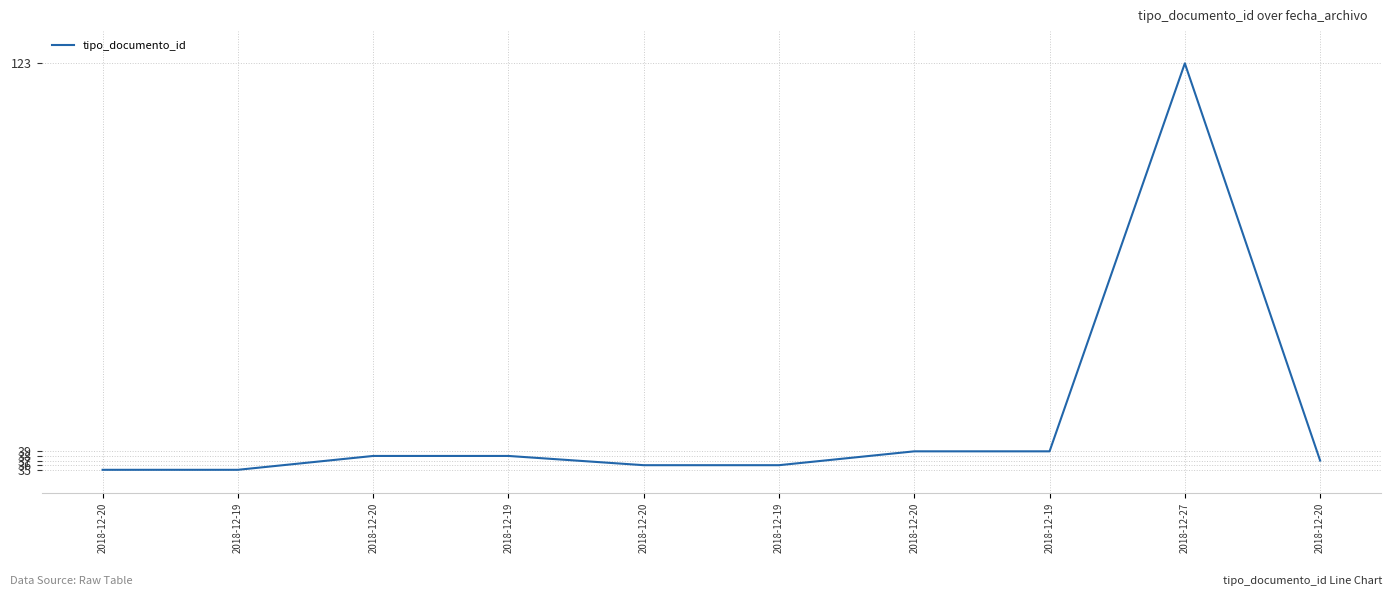

How many lines are shown in the chart?

1